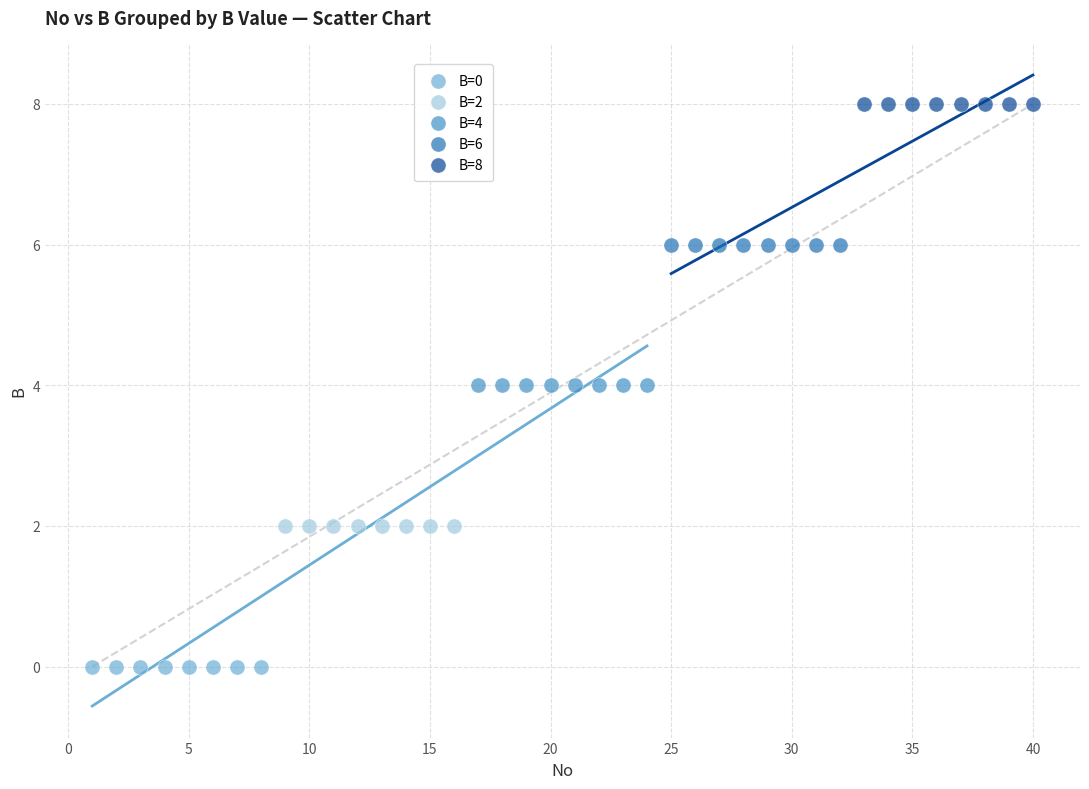

Which series reaches the maximum Y coordinate?

B=8